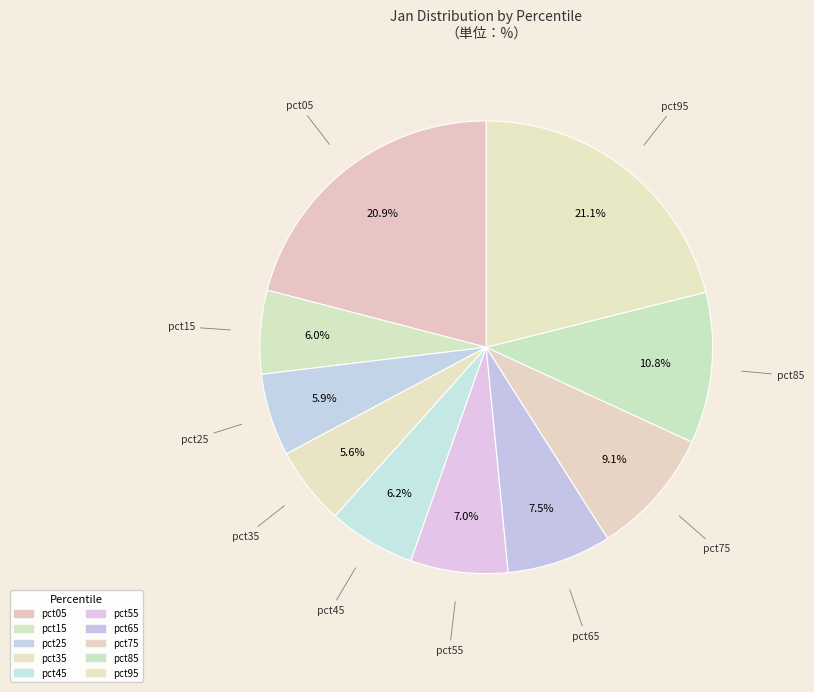

What percentage is NOT represented by pct05?

79.1%